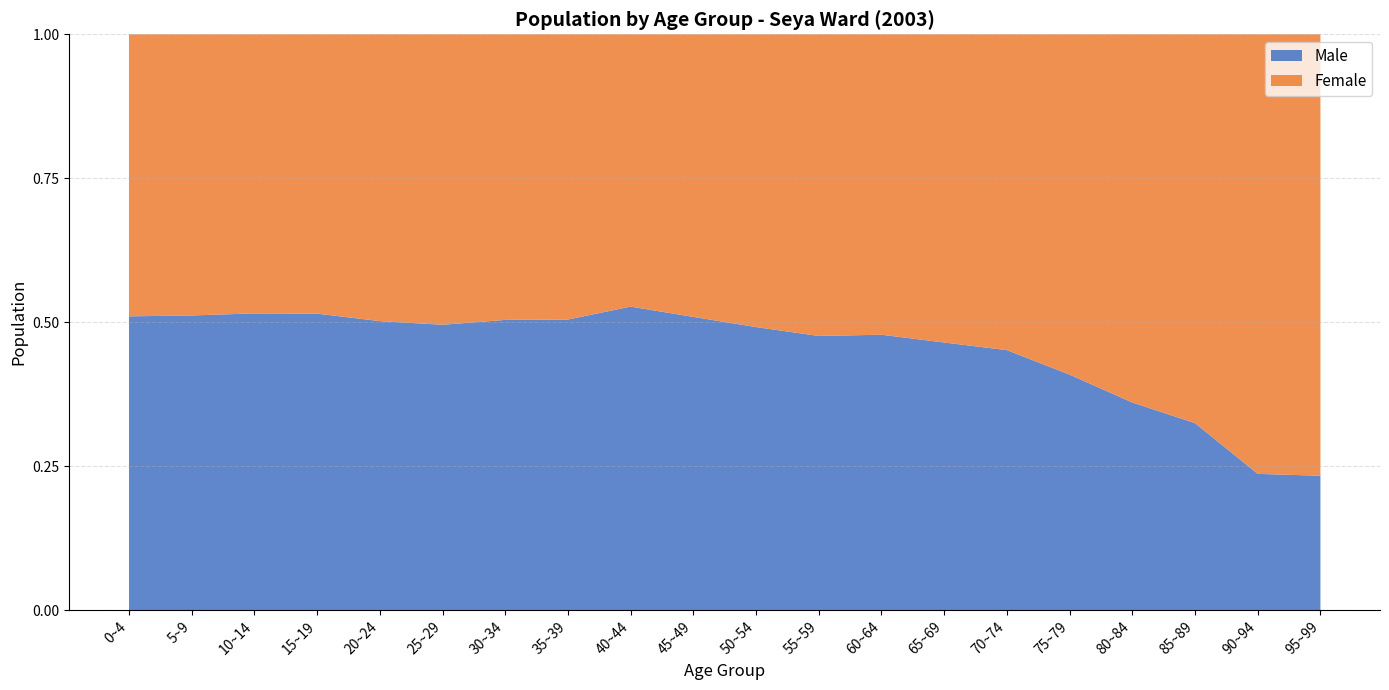

Reading right to left, list all the values displayed in this chart.

Male: 95~99=18	90~94=105	85~89=355	80~84=755	75~79=2080	70~74=3309	65~69=3818	60~64=4035	55~59=4211	50~54=4399	45~49=3554	40~44=4086	35~39=4546	30~34=4512	25~29=3782	20~24=3338	15~19=3263	10~14=3004	5~9=3240	0~4=3245
Female: 95~99=59	90~94=338	85~89=737	80~84=1337	75~79=3002	70~74=4015	65~69=4392	60~64=4397	55~59=4628	50~54=4545	45~49=3422	40~44=3662	35~39=4457	30~34=4436	25~29=3846	20~24=3309	15~19=3071	10~14=2823	5~9=3088	0~4=3112